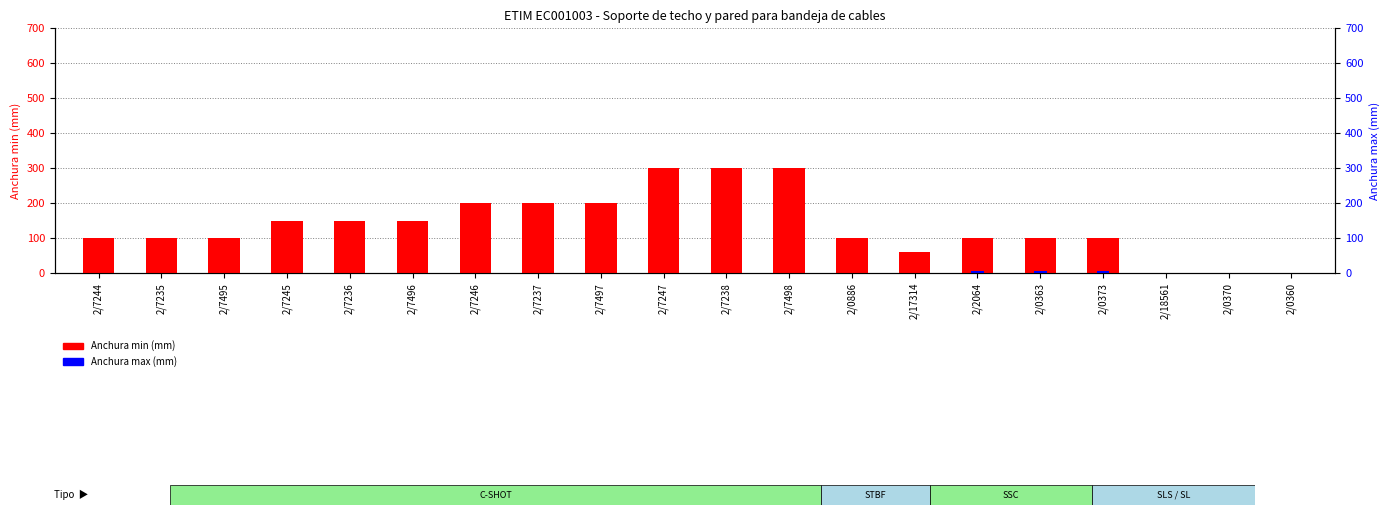

Rank the series by their maximum value, from highest to lowest.

Anchura min (mm), Anchura max (mm)